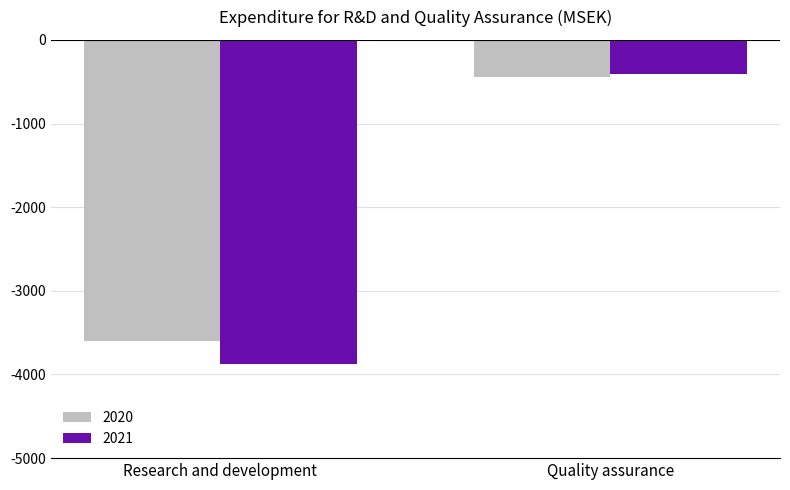

What is the label of the 1st bar from the right?

Quality assurance